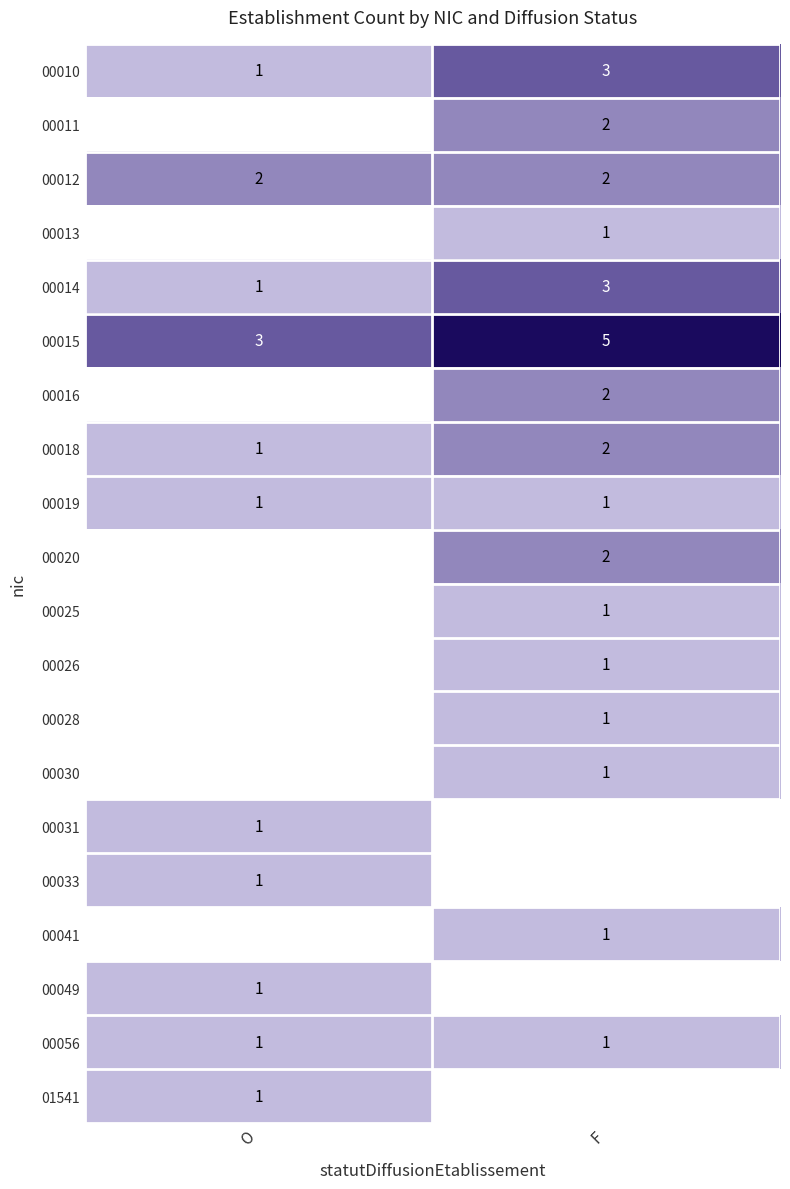

True or false: 00011 has a value of 4 at F.

False